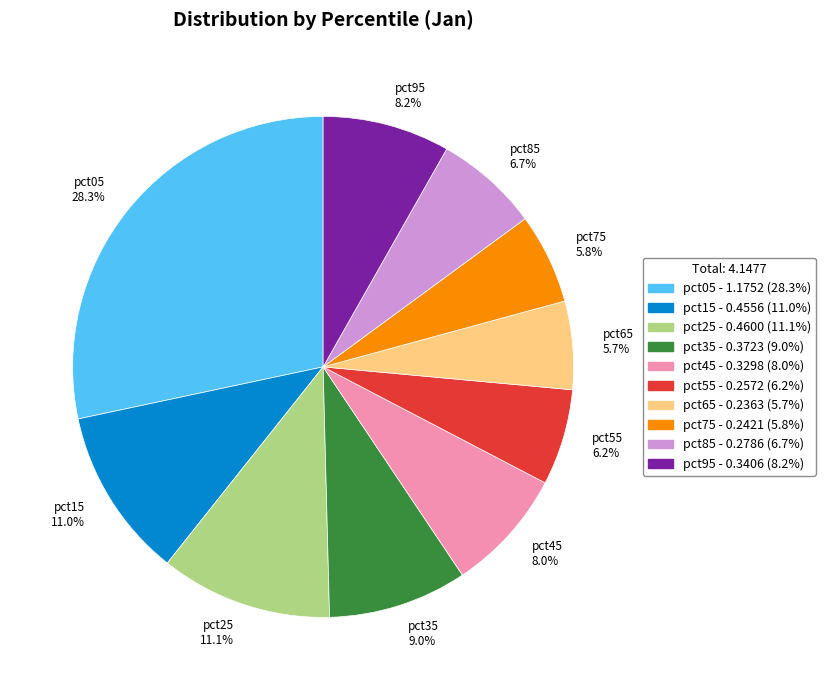

Is pct05 the majority of the pie?

No